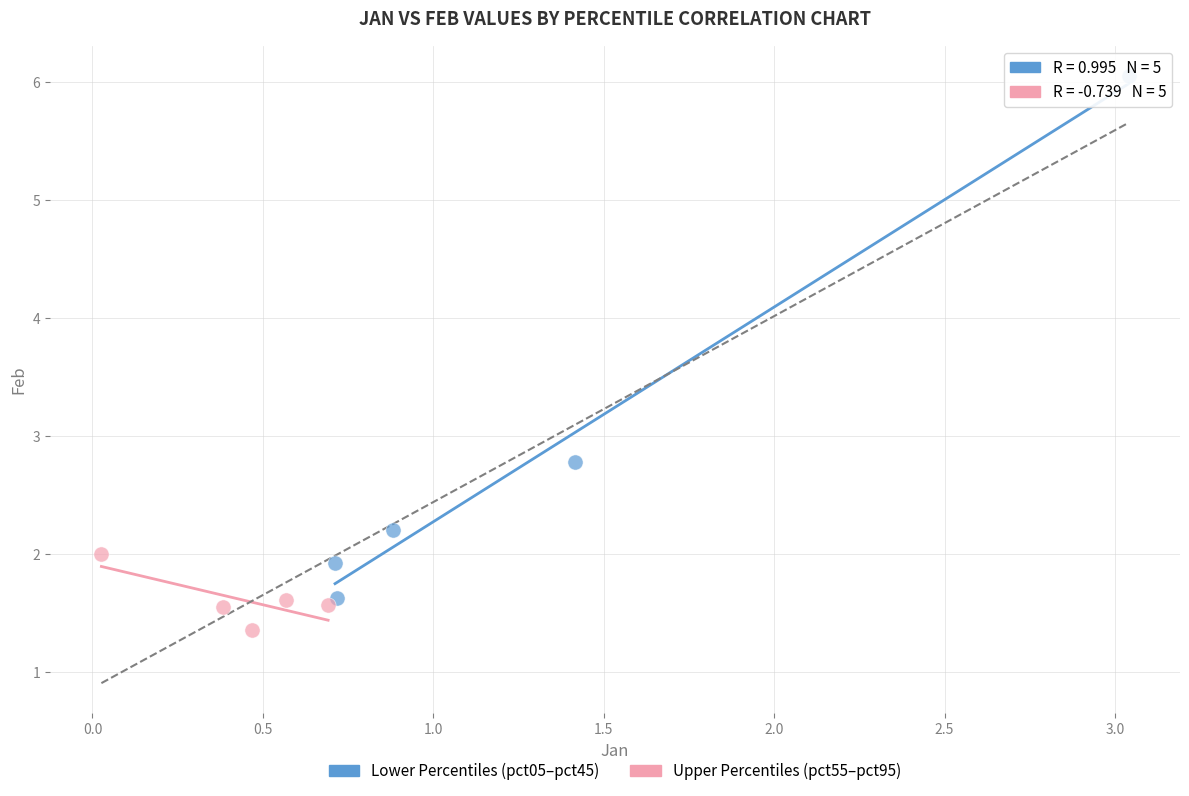

Which series reaches the maximum Y coordinate?

Lower Percentiles (pct05–pct45)